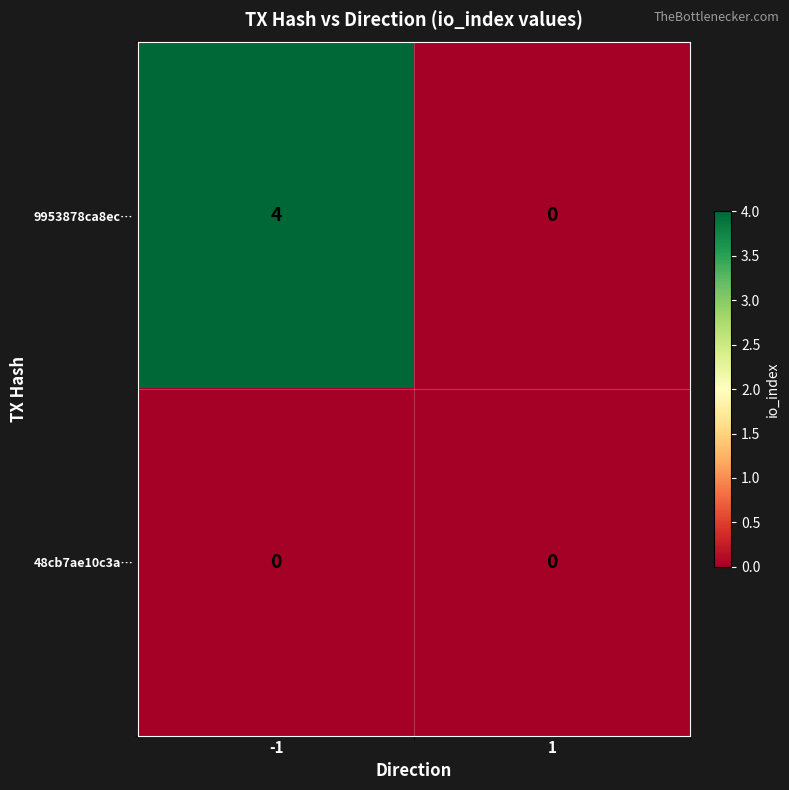

What is the difference between the maximum and minimum values in the 9953878ca8ec… series?

4